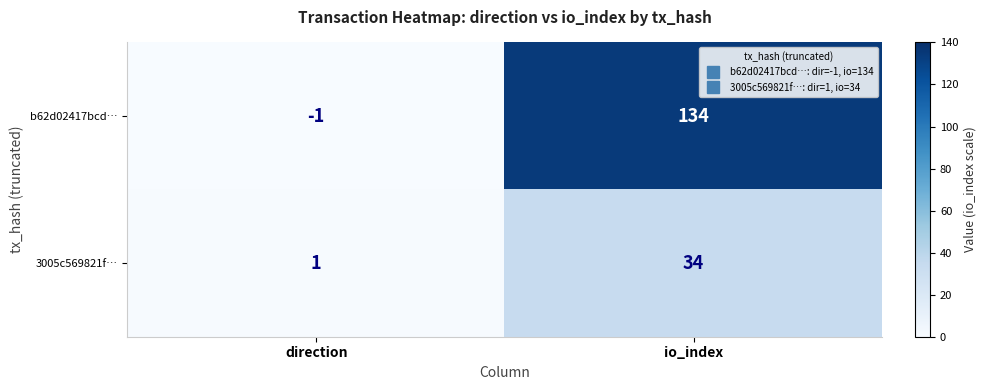

Reading left to right, extract all data points from this chart.

b62d02417bcd…: -1	134
3005c569821f…: 1	34